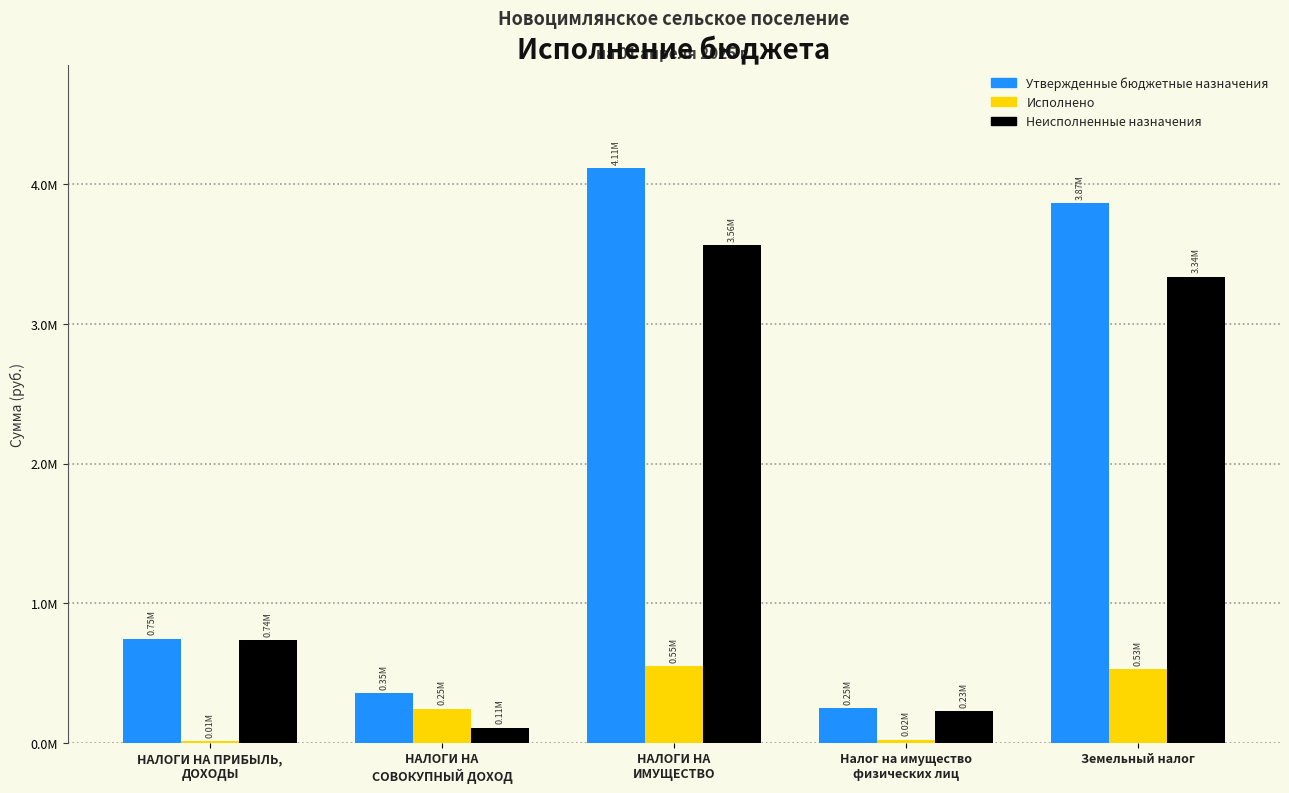

What is the difference between the maximum and minimum values in the Утвержденные бюджетные назначения series?

3865000.0